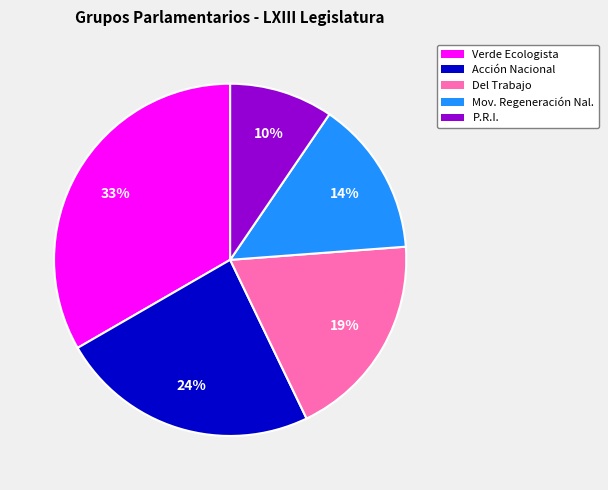

Is there a majority slice in this chart?

No